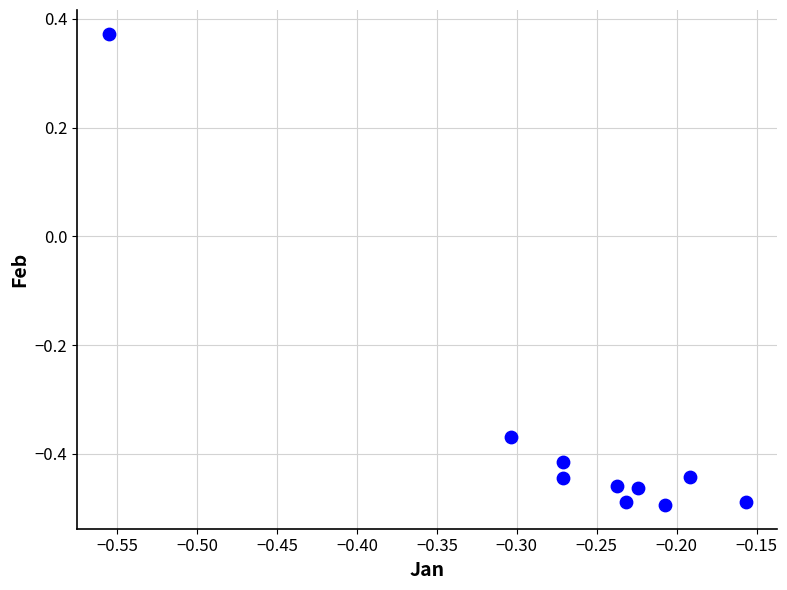

What is the average X value?

-0.3